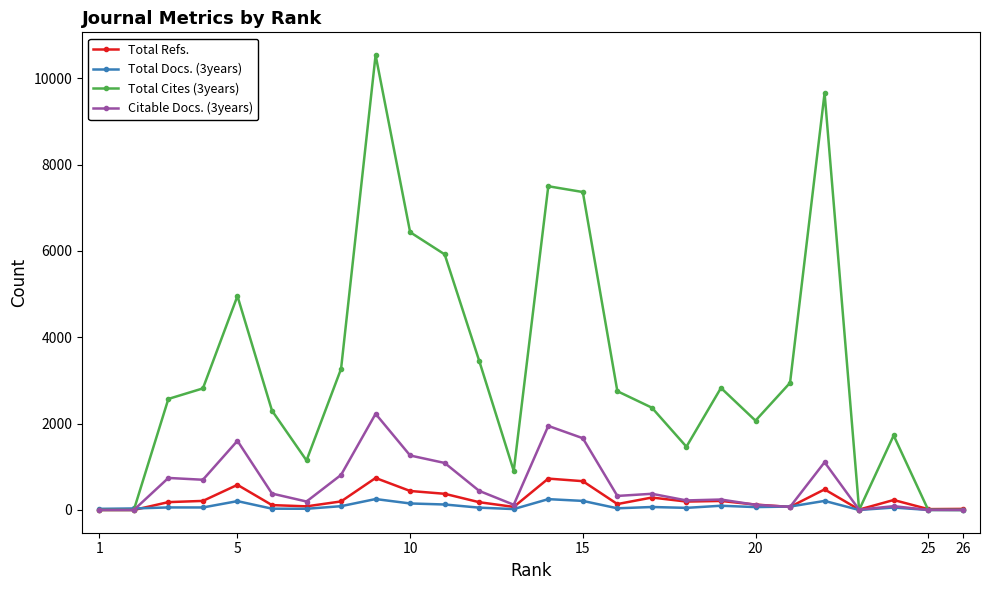

Is this an area chart (filled region under the line)?

No